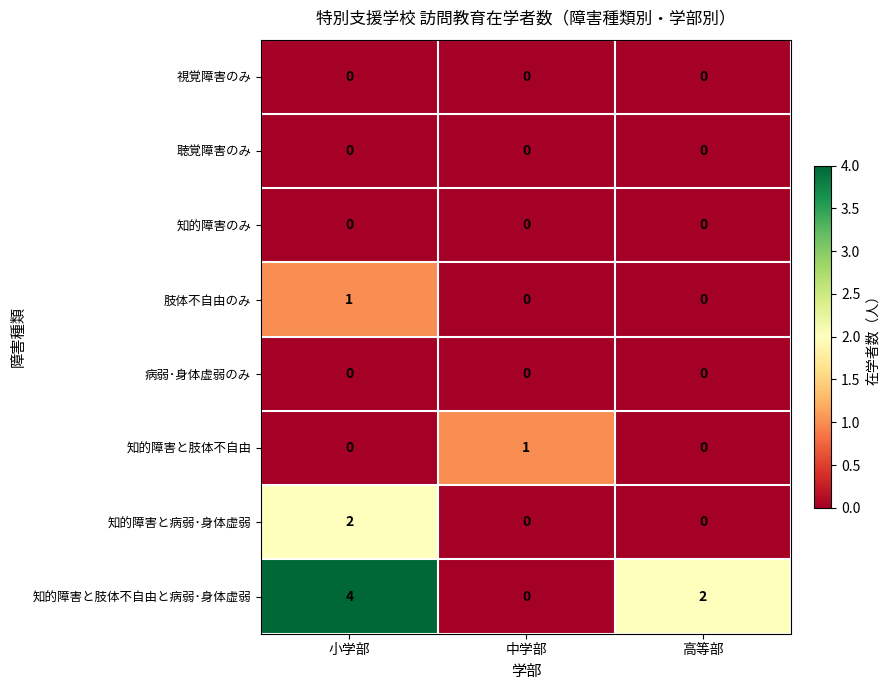

What is the maximum value shown in the chart?

4